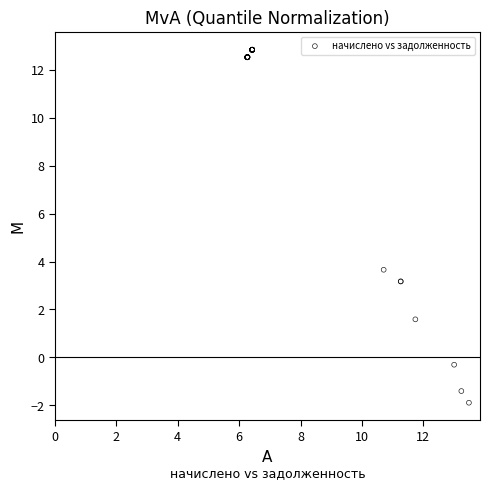

What Y value in the scatter plot is closest to 5?

3.7